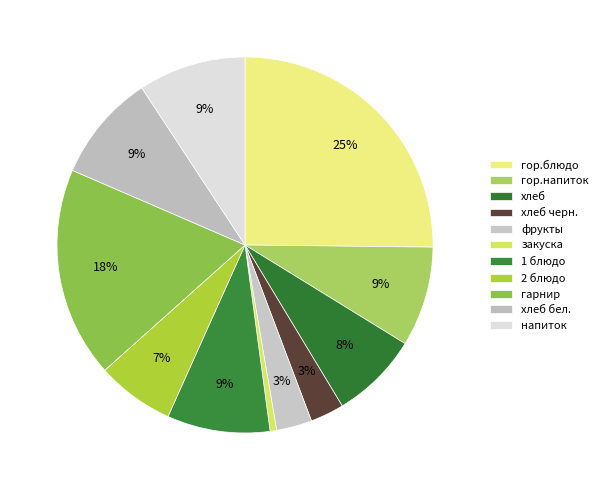

Rank the categories by value from highest to lowest.

гор.блюдо, гарнир, хлеб бел., напиток, 1 блюдо, гор.напиток, хлеб, 2 блюдо, фрукты, хлеб черн., закуска